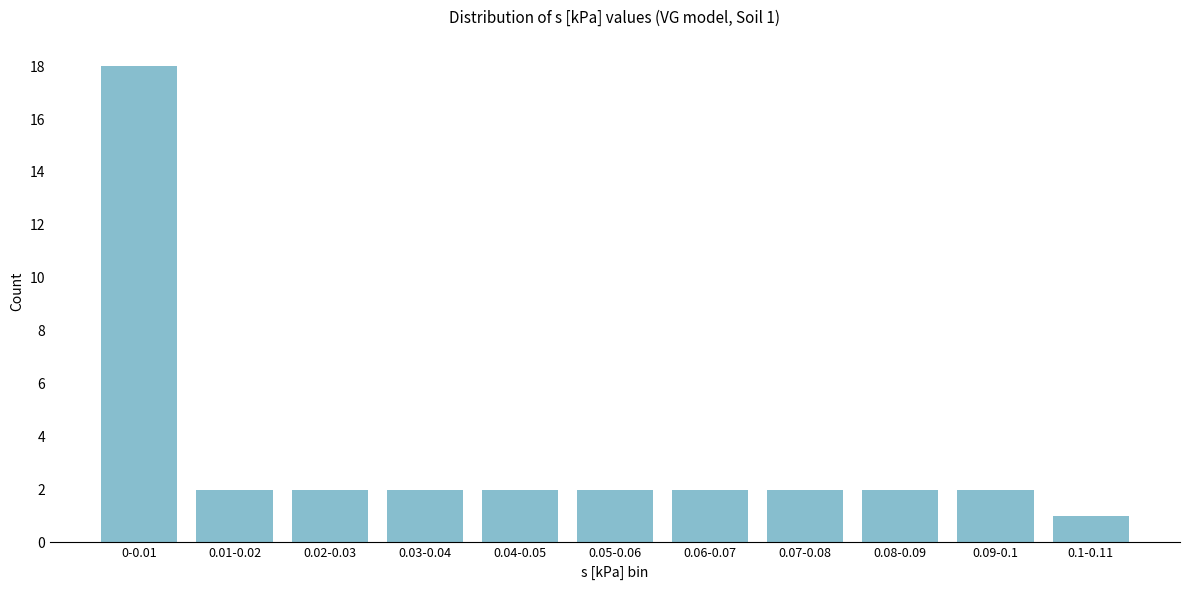

Reading left to right, list all the values displayed in this chart.

0-0.01=18	0.01-0.02=2	0.02-0.03=2	0.03-0.04=2	0.04-0.05=2	0.05-0.06=2	0.06-0.07=2	0.07-0.08=2	0.08-0.09=2	0.09-0.1=2	0.1-0.11=1